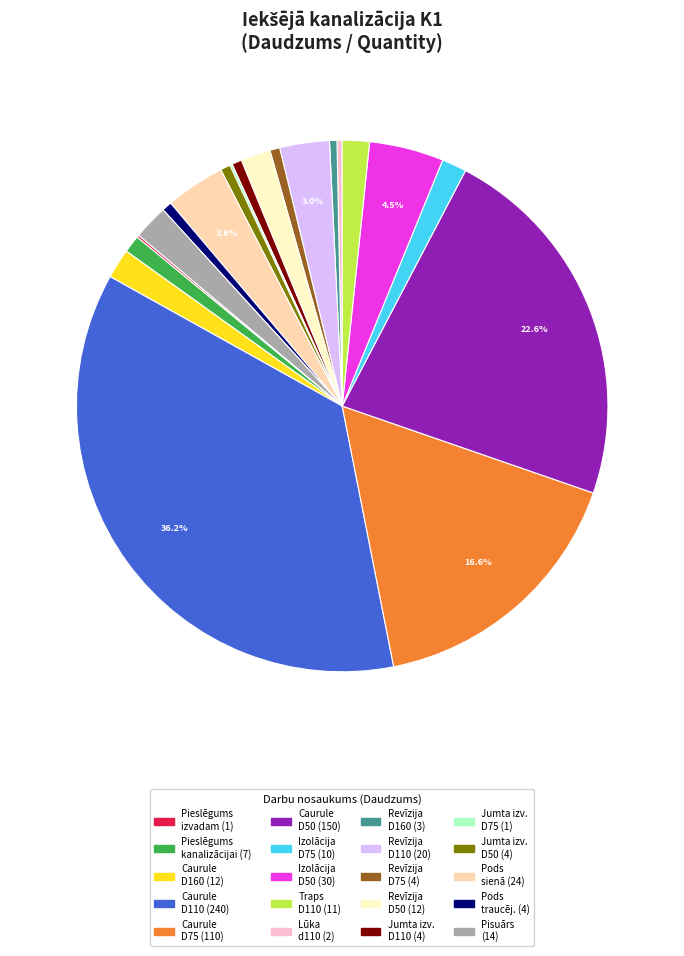

Is there a majority slice in this chart?

No